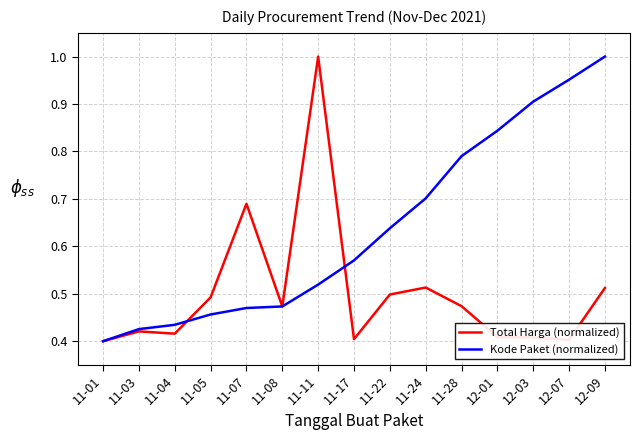

Rank the series by their average value, from lowest to highest.

Total Harga (normalized), Kode Paket (normalized)